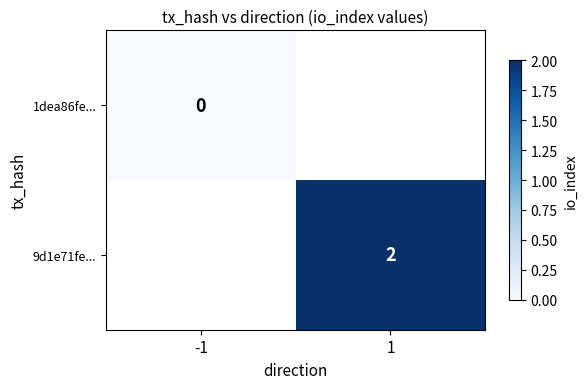

Is the value of 1dea86fe... at -1 greater than the value of 9d1e71fe... at 1?

No